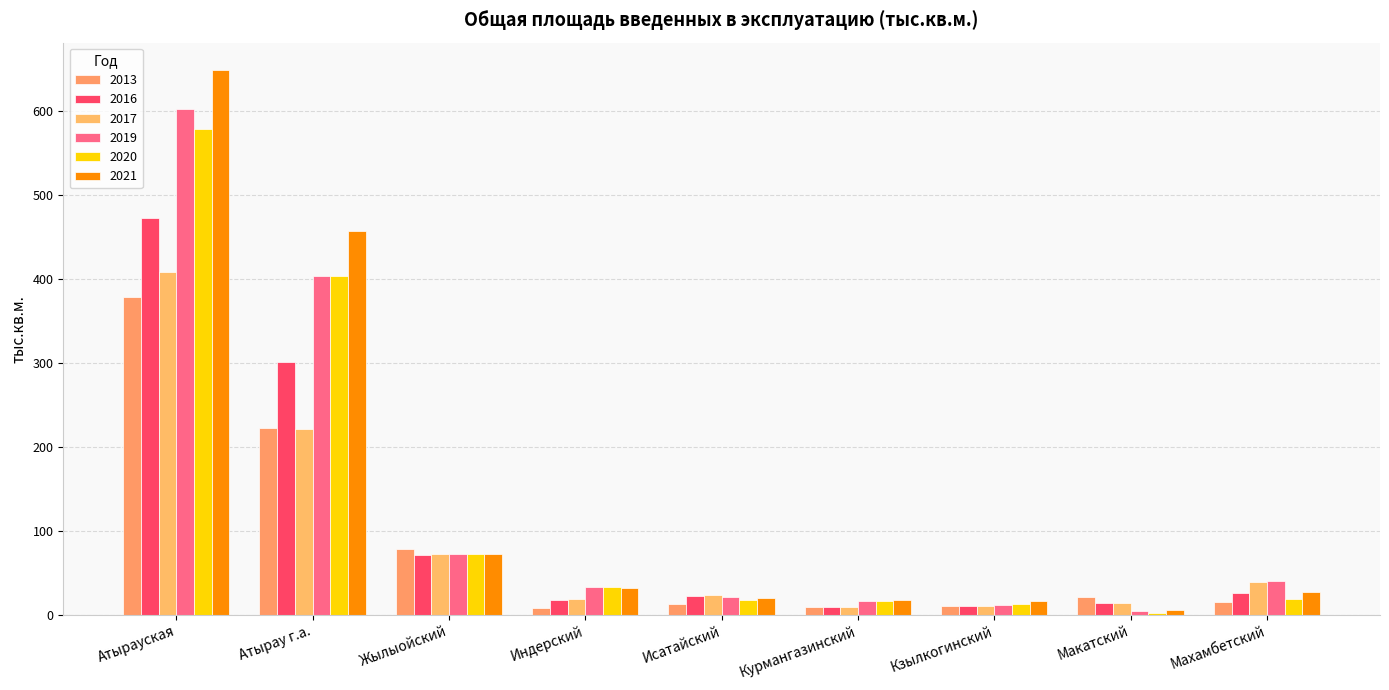

Count the number of categories in the chart.

9